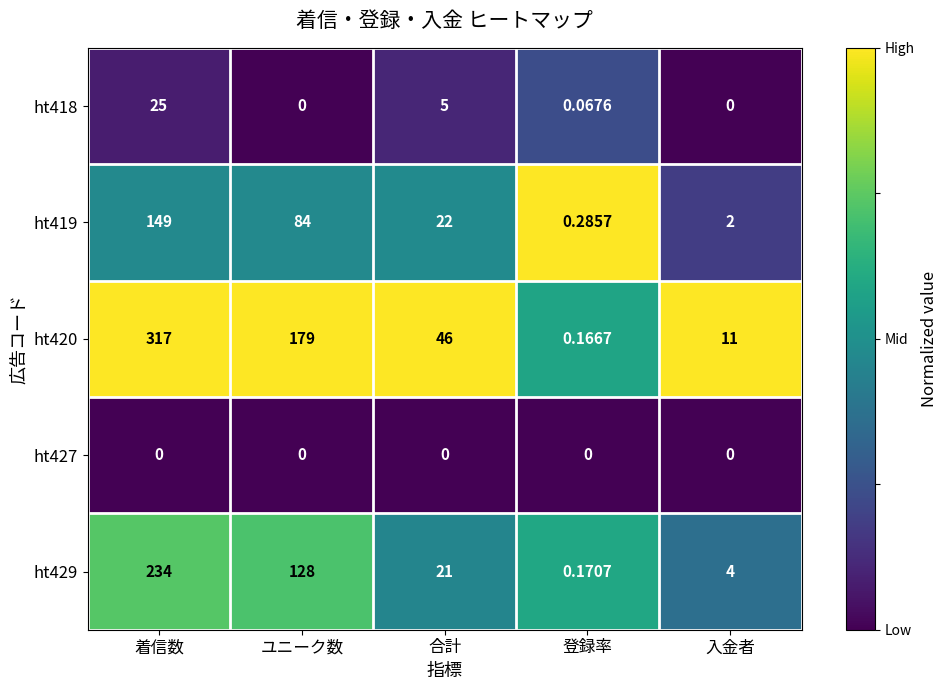

Which category has the lowest value in the ht420 series?

登録率